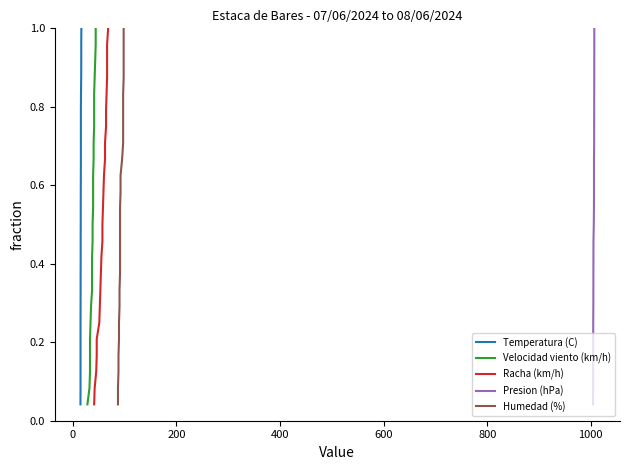

Does the chart display data point markers on the line(s)?

No